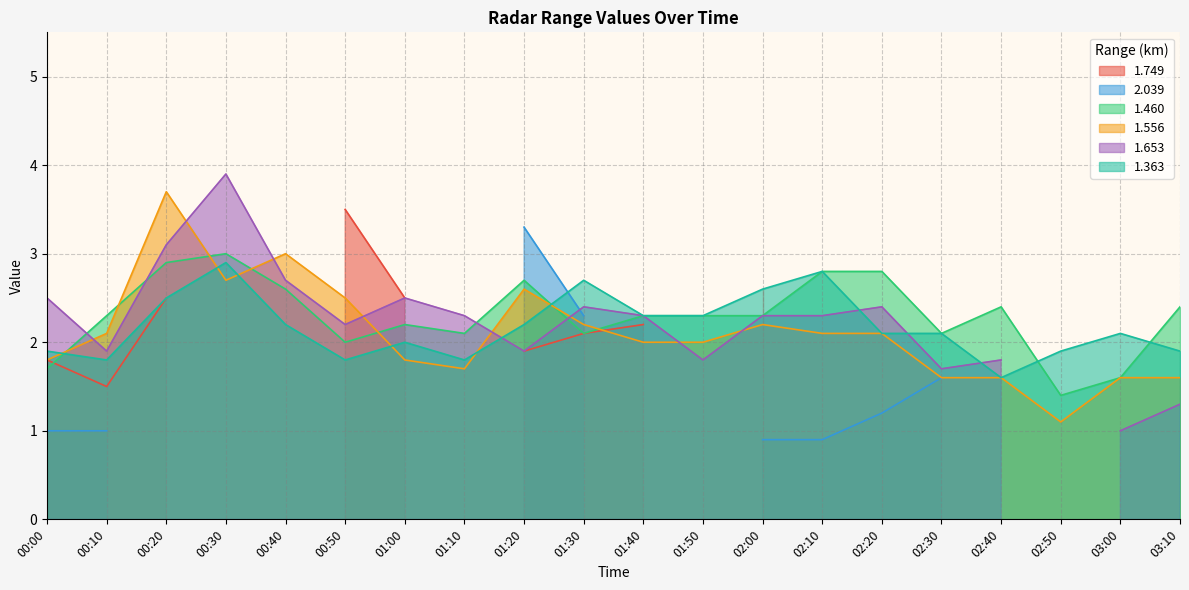

What position from the right is 01:50?

9